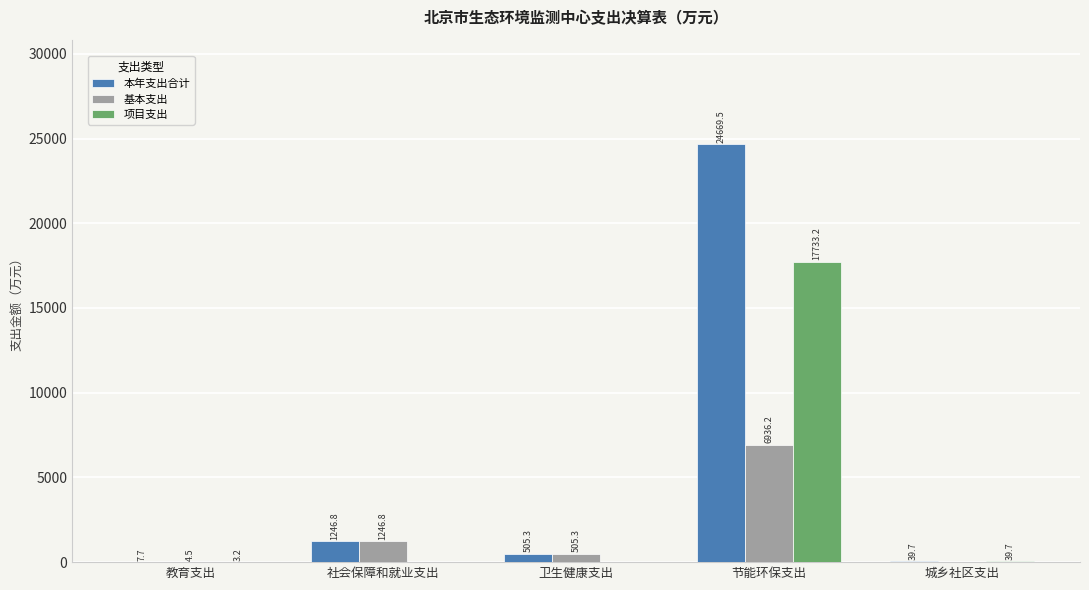

Is the value of 项目支出 at 节能环保支出 greater than the value of 本年支出合计 at 城乡社区支出?

Yes